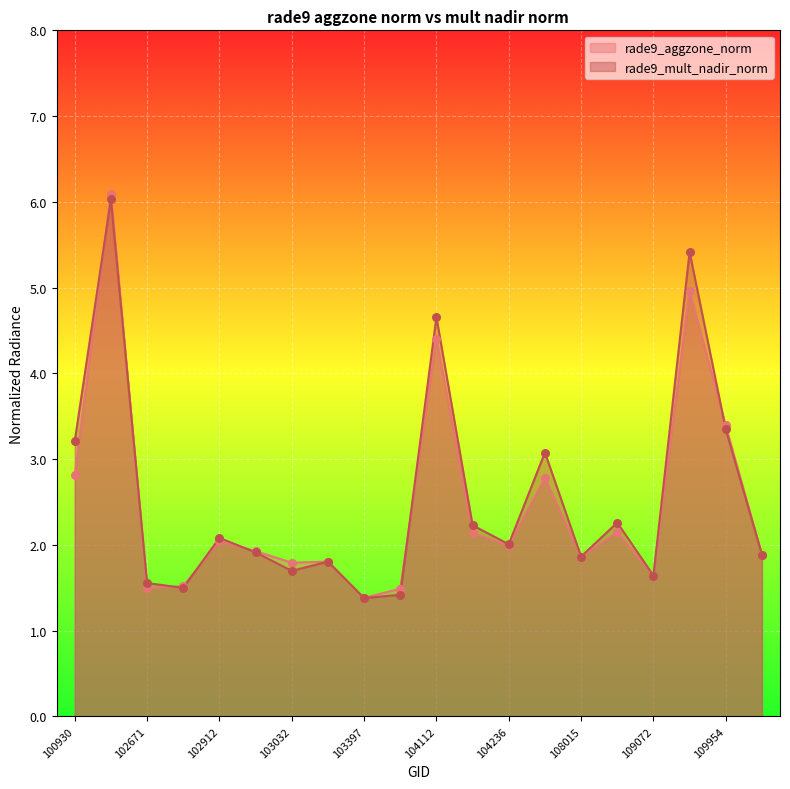

At which category is the sum across all series the highest?

102551